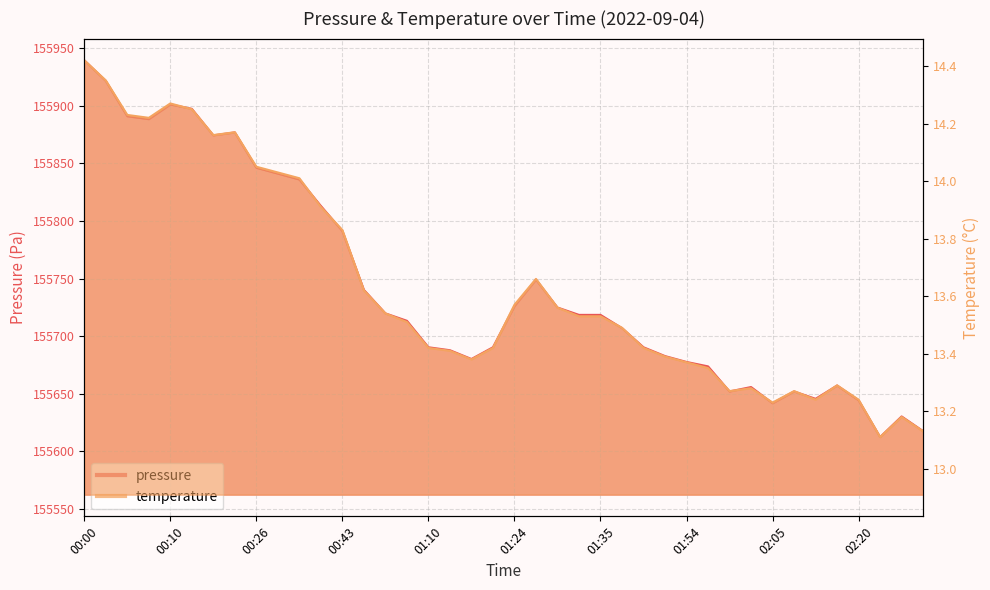

Where is the first local maximum for pressure?

00:10